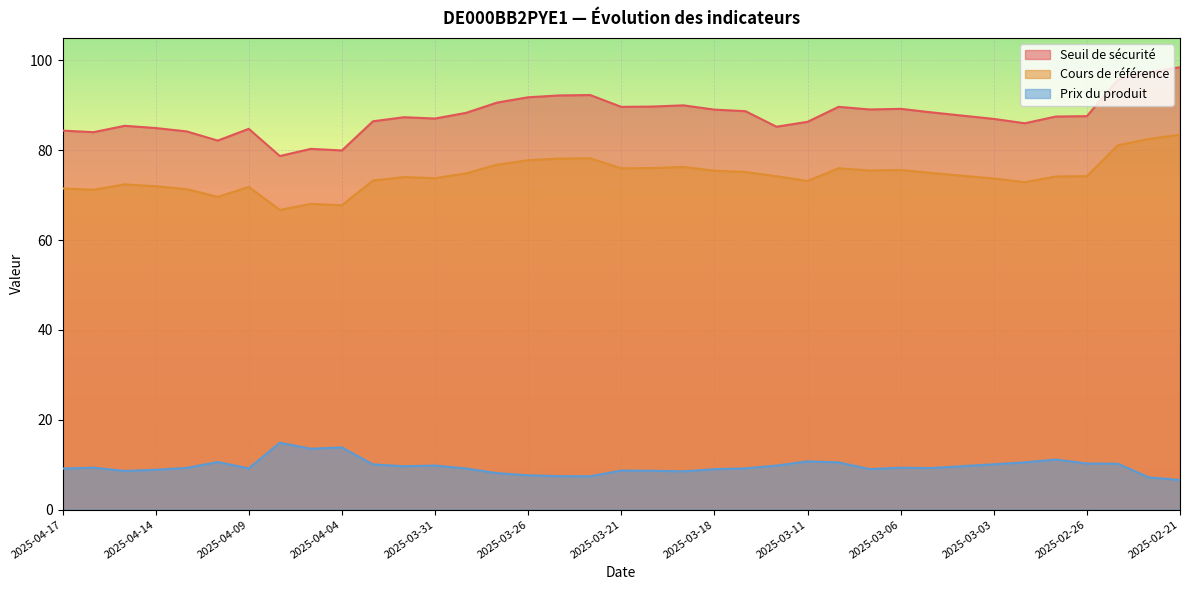

At which label does Cours de référence reach its minimum?

2025-04-08